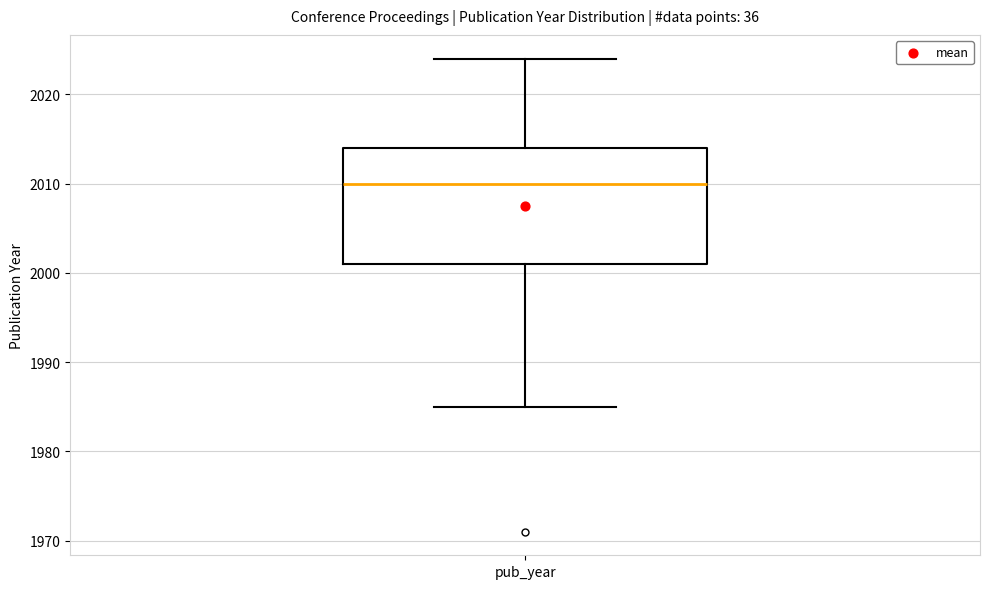

Read this box plot against the y-axis: the position of the median line, the range covered by the box, and the ends of both whiskers. The values are not printed on the chart, so give them approximately, as read against the axis.

median 2010, box 2001 to 2014, whiskers 1985 to 2024